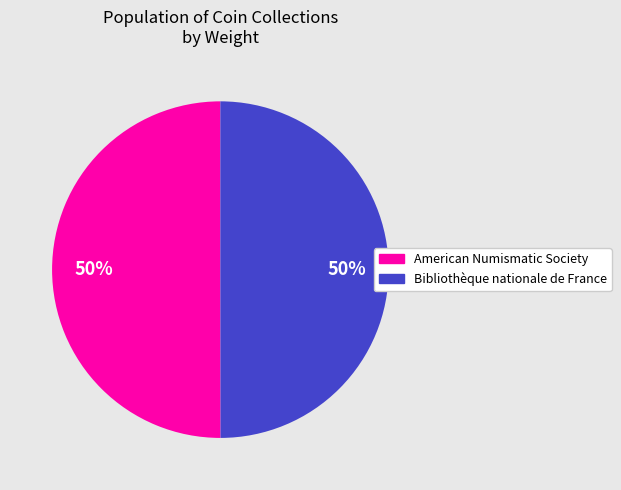

Combined, do Bibliothèque nationale de France and American Numismatic Society account for over 50%?

Yes